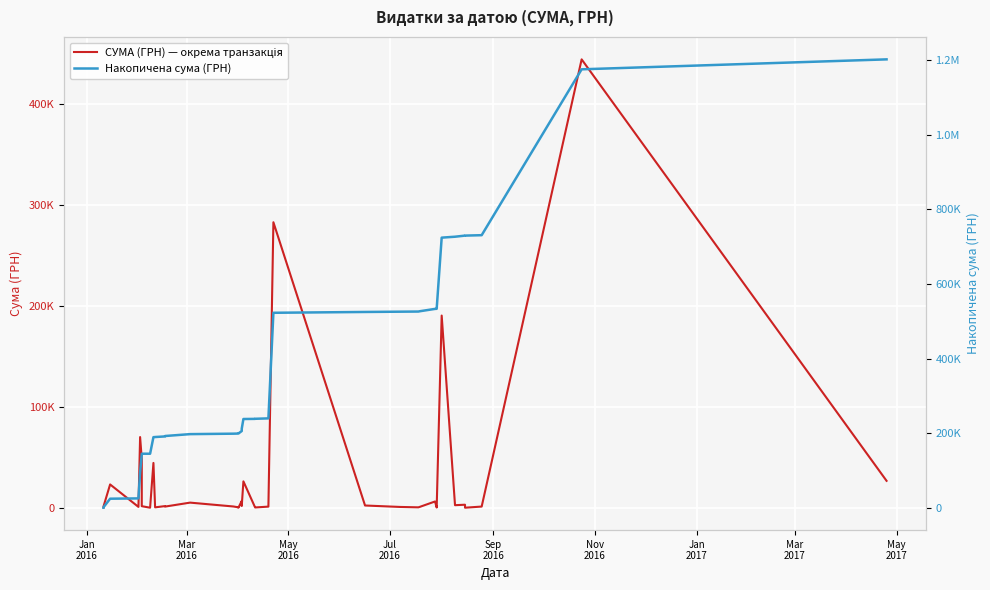

The value of СУМА (ГРН) — окрема транзакція at 30 is 353.6. True or false?

False